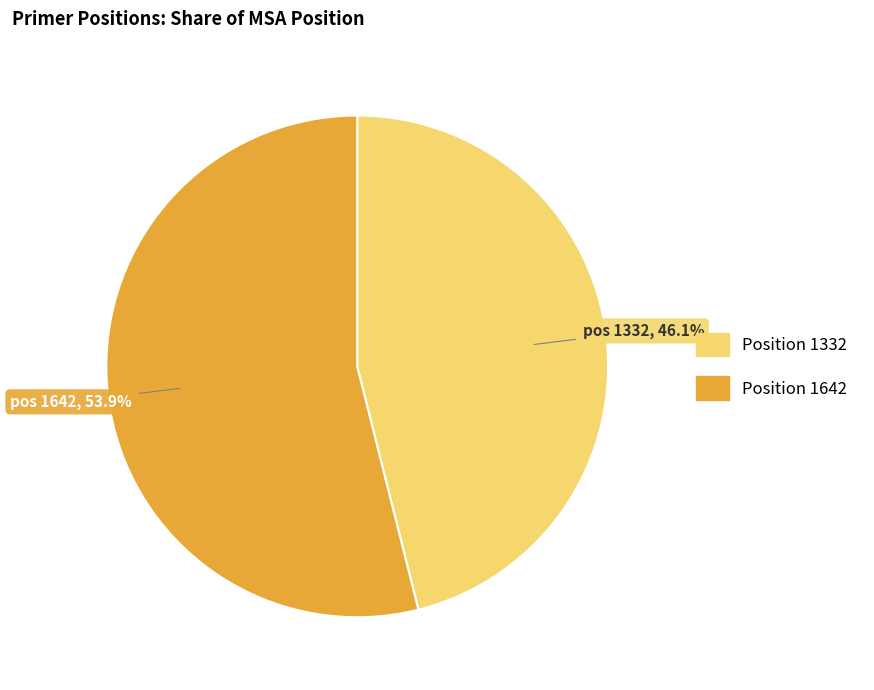

Does any single category account for the majority?

Yes